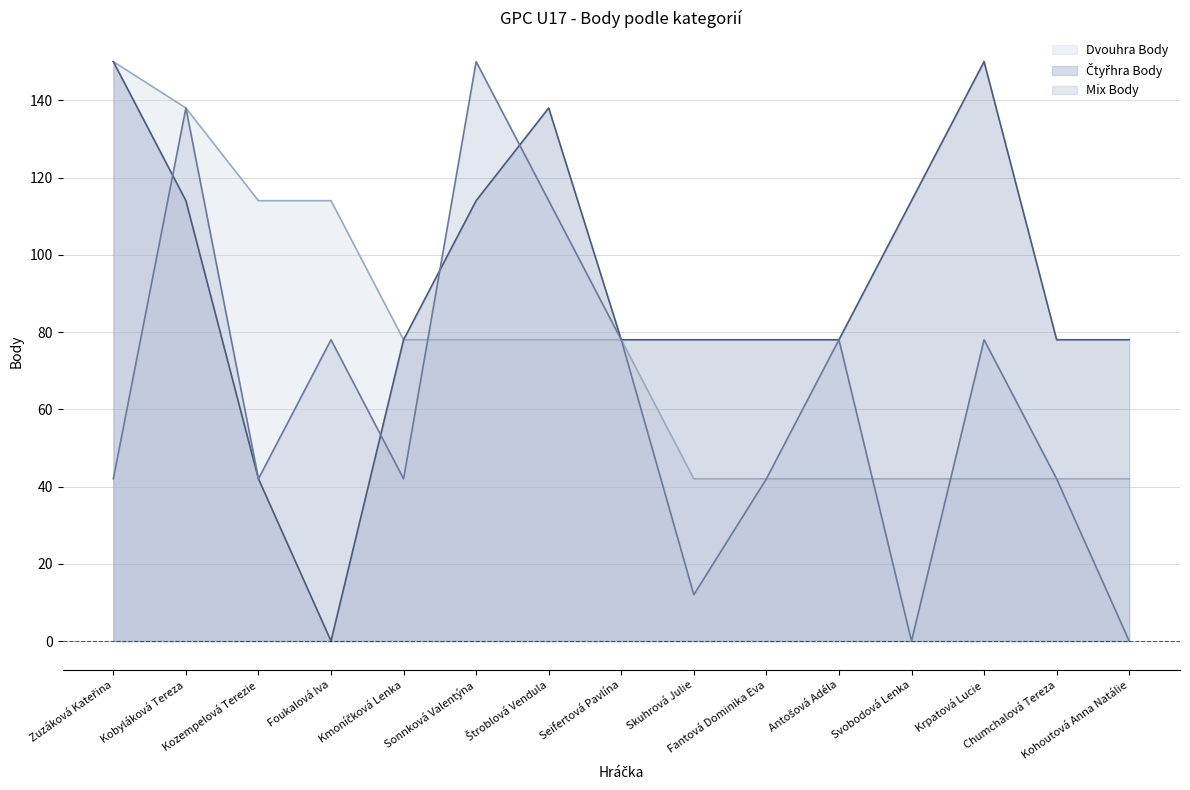

True or false: Mix Body has a value of 115 at Foukalová Iva.

False